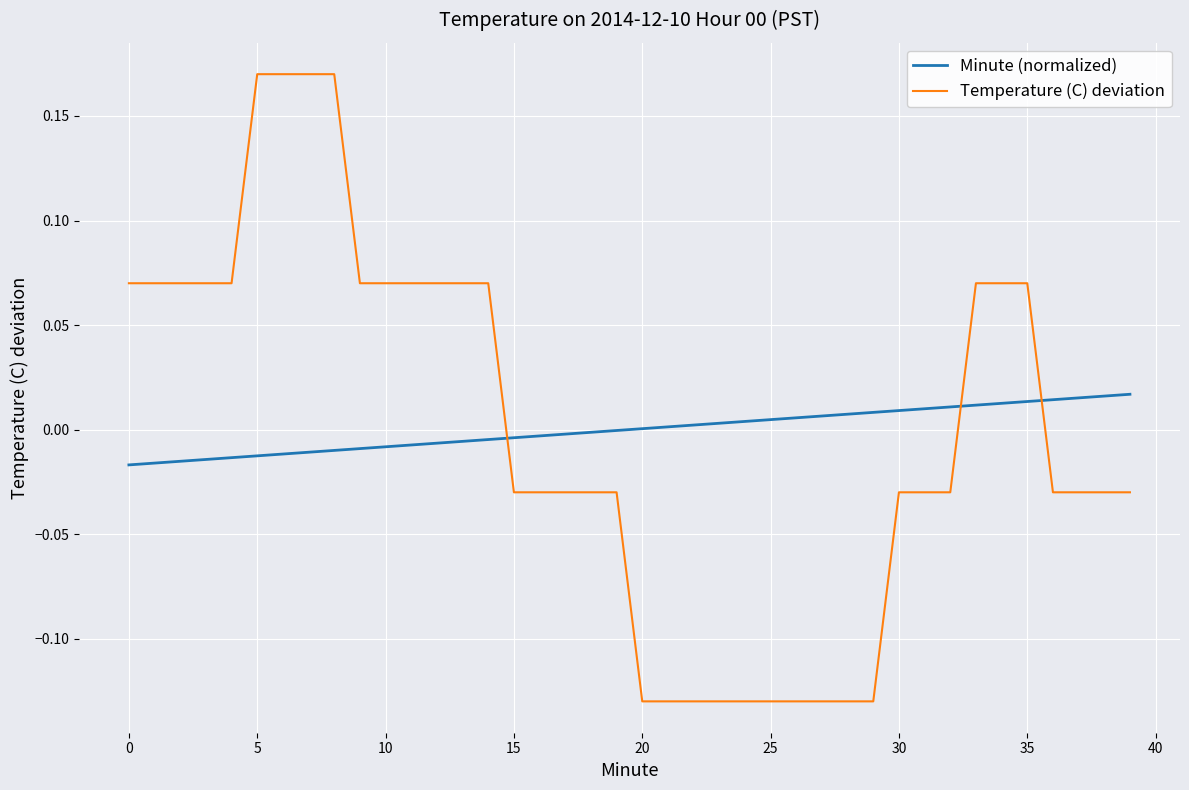

List the series in order of their peak value, highest first.

Temperature (C) deviation, Minute (normalized)